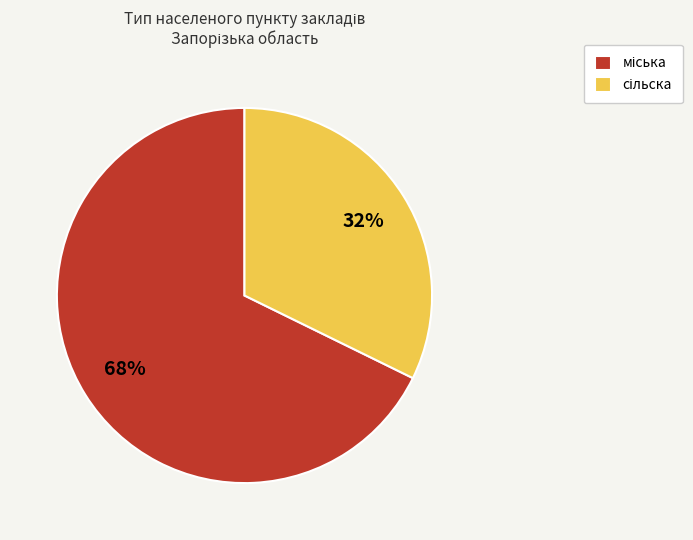

Is there any slice that represents more than half of the pie?

Yes